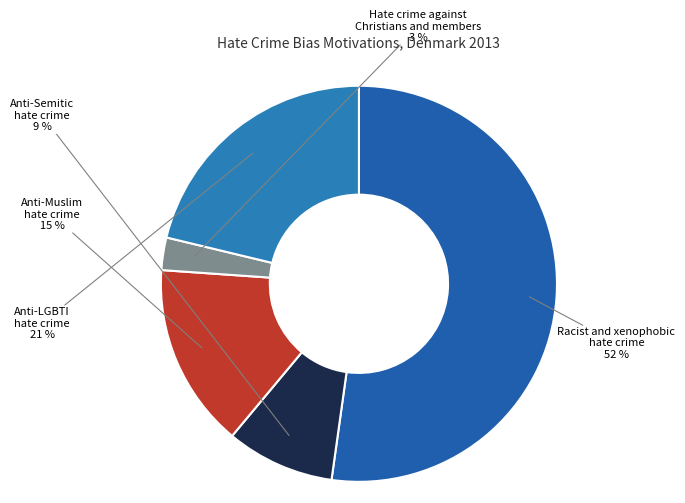

Which slice is the largest?

Racist and xenophobic hate crime